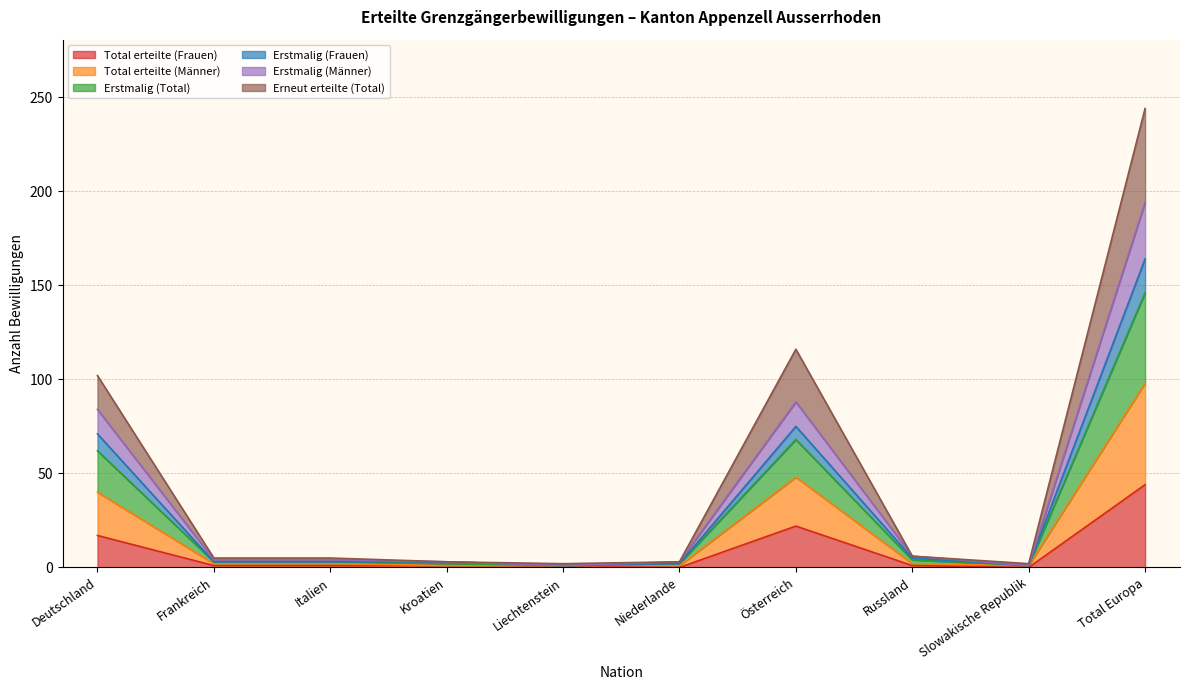

Is it true that Total erteilte (Männer) equals 1 at Slowakische Republik?

False